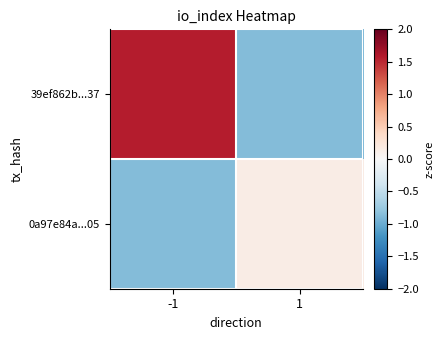

Which series has the widest spread of values?

39ef862b...37